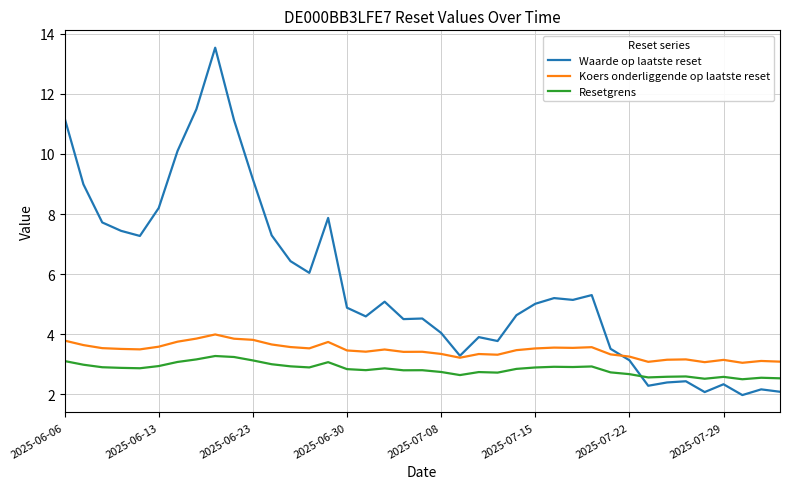

What is the smallest value displayed?

2.0